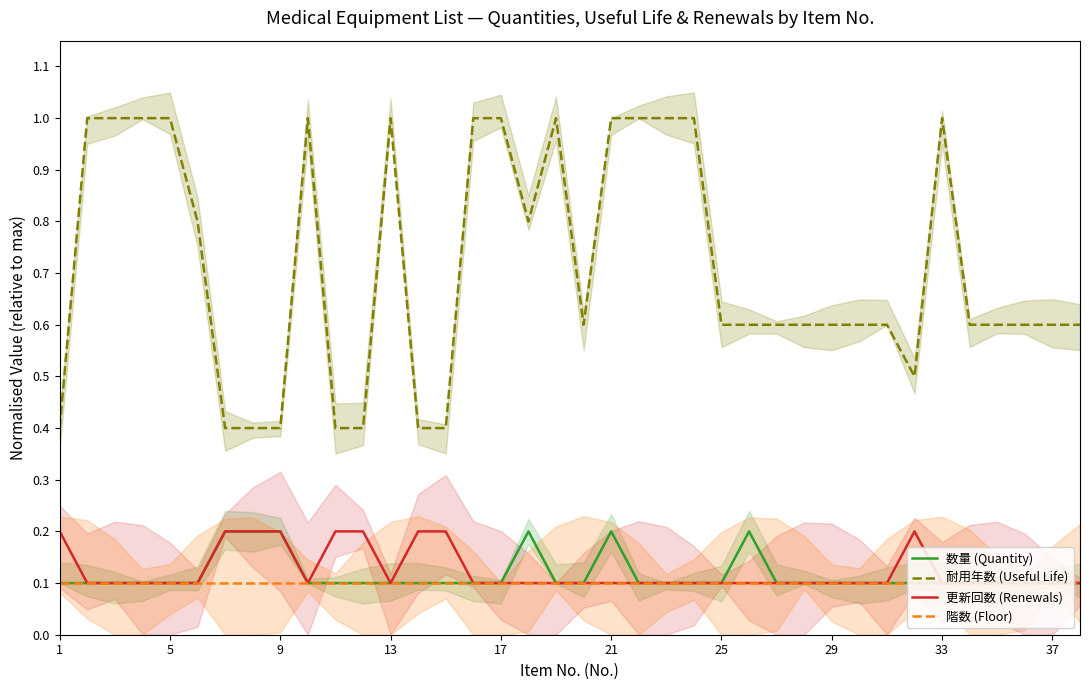

True or false: 更新回数 (Renewals) and 耐用年数 (Useful Life) cross at least once.

False